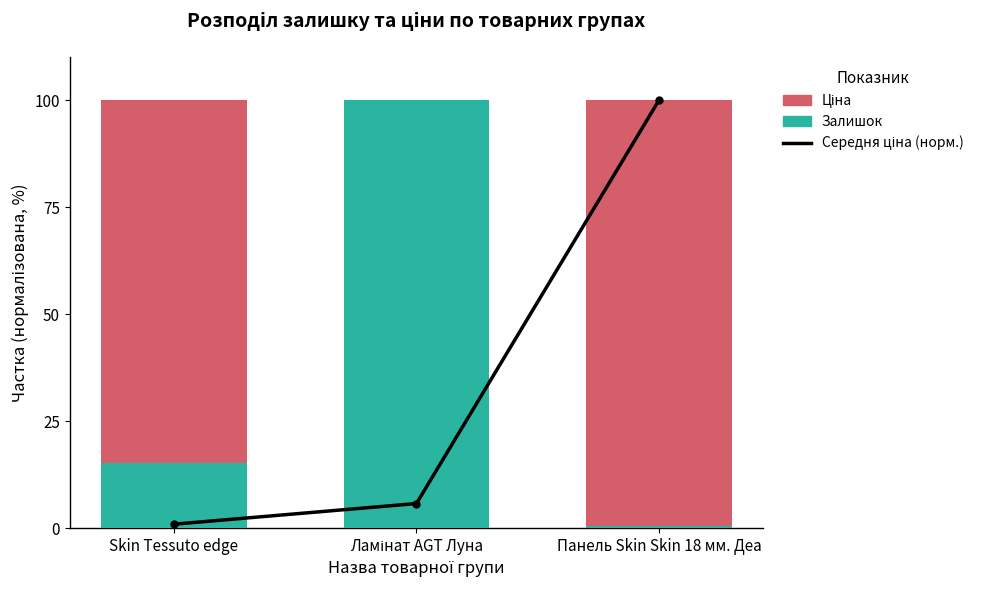

What is the label of the 3rd bar from the left?

Панель Skin Skin 18 мм. Деа